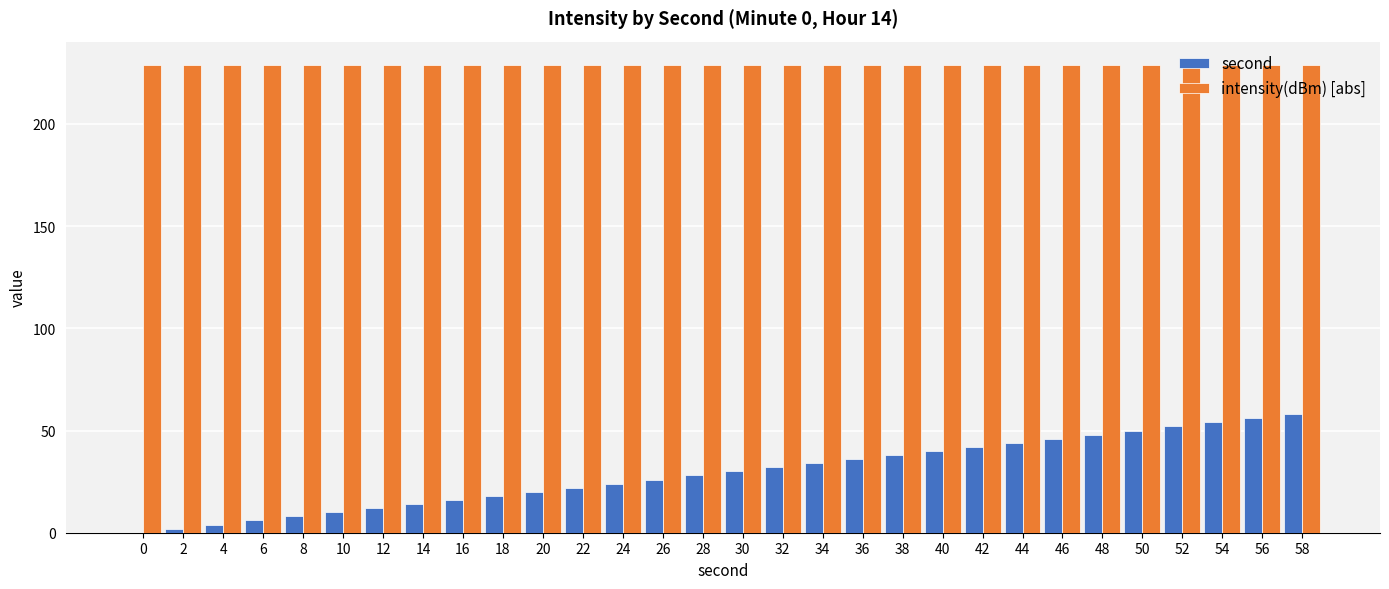

The intensity(dBm) [abs] series shows 130.4 at 24. True or false?

False